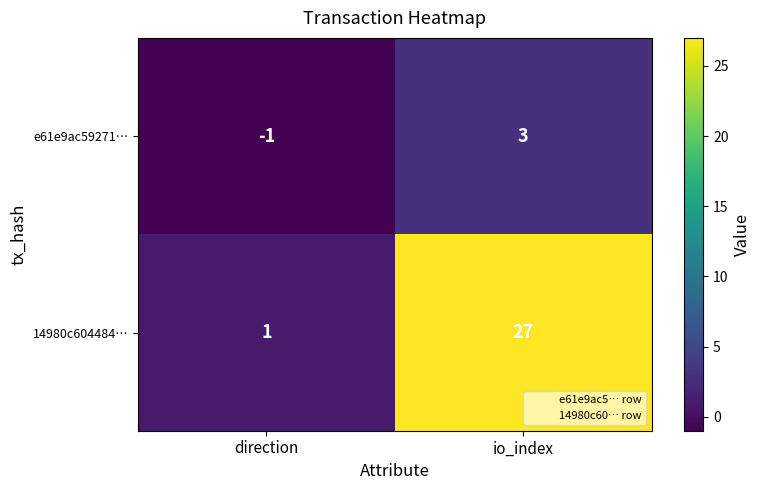

Which series changed the most between direction and io_index?

14980c604484…